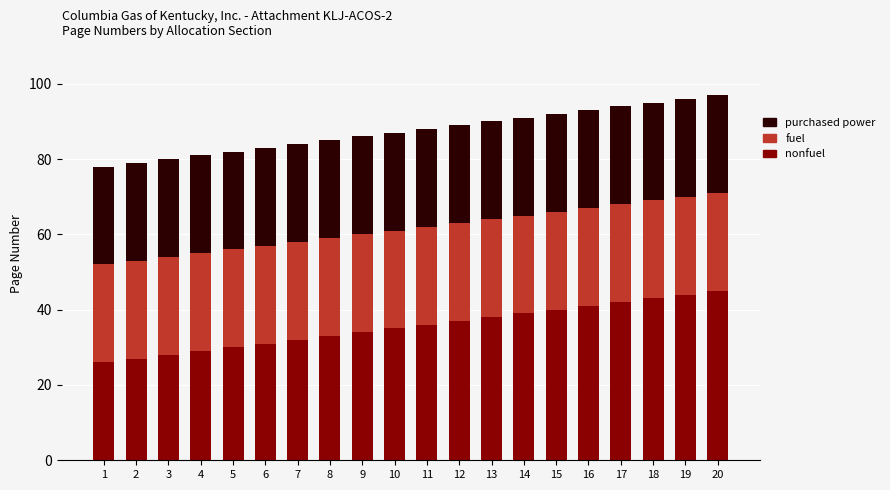

What is the total value across all series at 14?

91